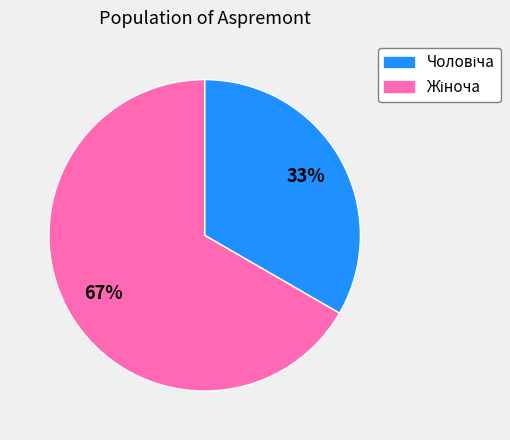

Is there a majority slice in this chart?

Yes